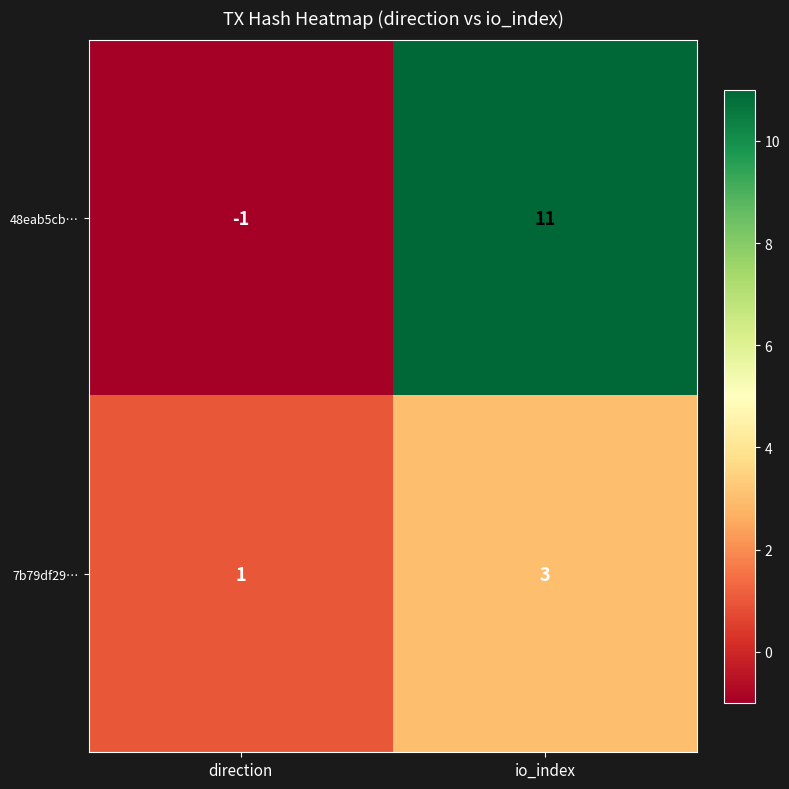

List the labels in order of 48eab5cb… value, largest first.

io_index, direction